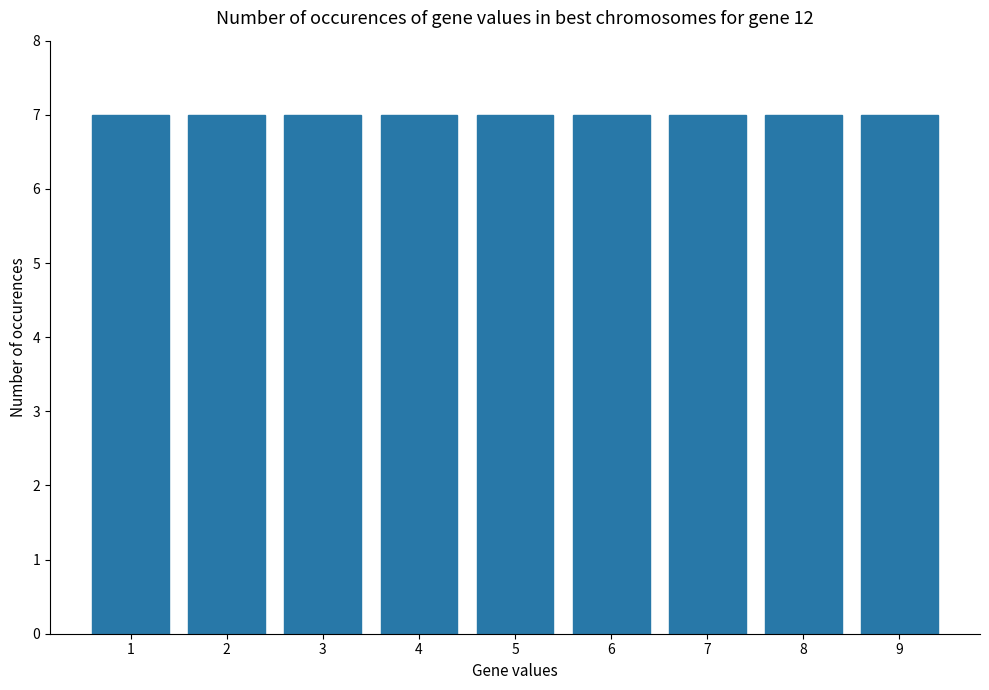

How many data points are less than 5?

4